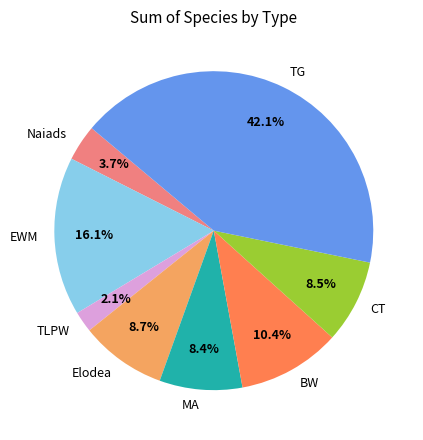

To the nearest percent, what is the combined percentage of Elodea and TG?

51%